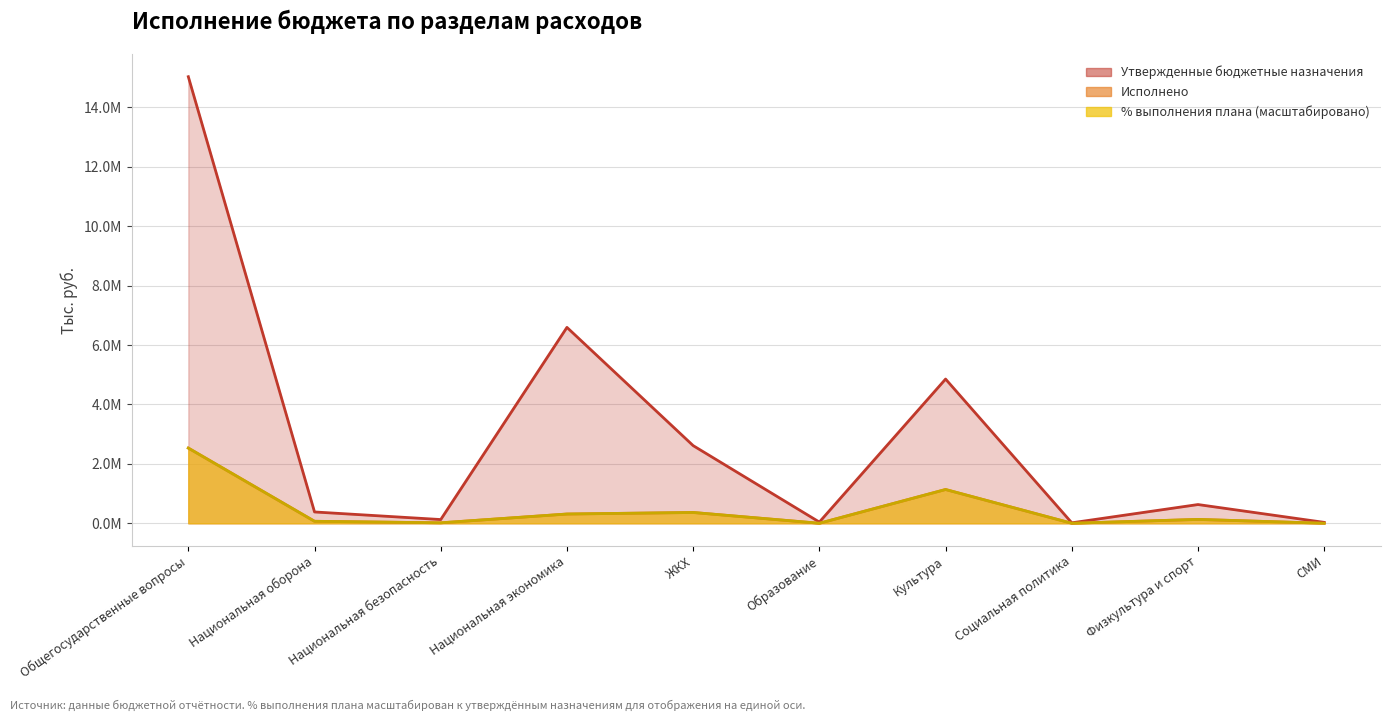

At which category does Утвержденные бюджетные назначения reach its first local valley?

300